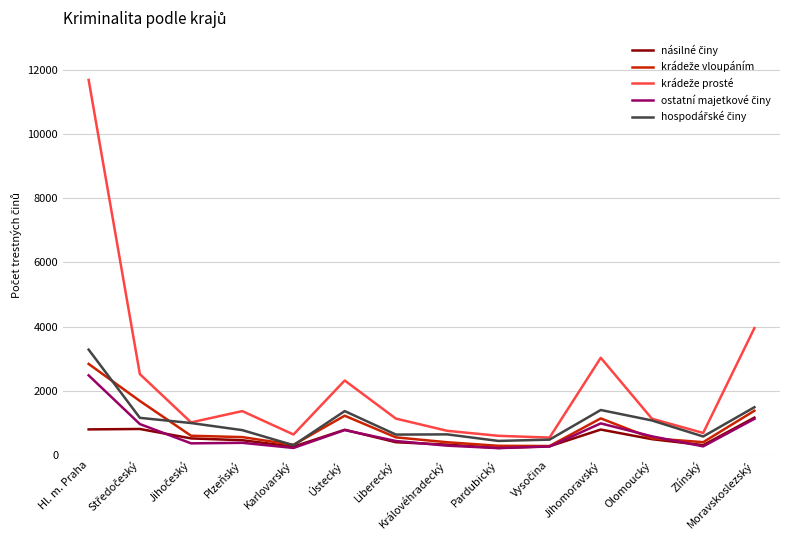

Which label corresponds to the largest value in the chart?

Hl. m. Praha